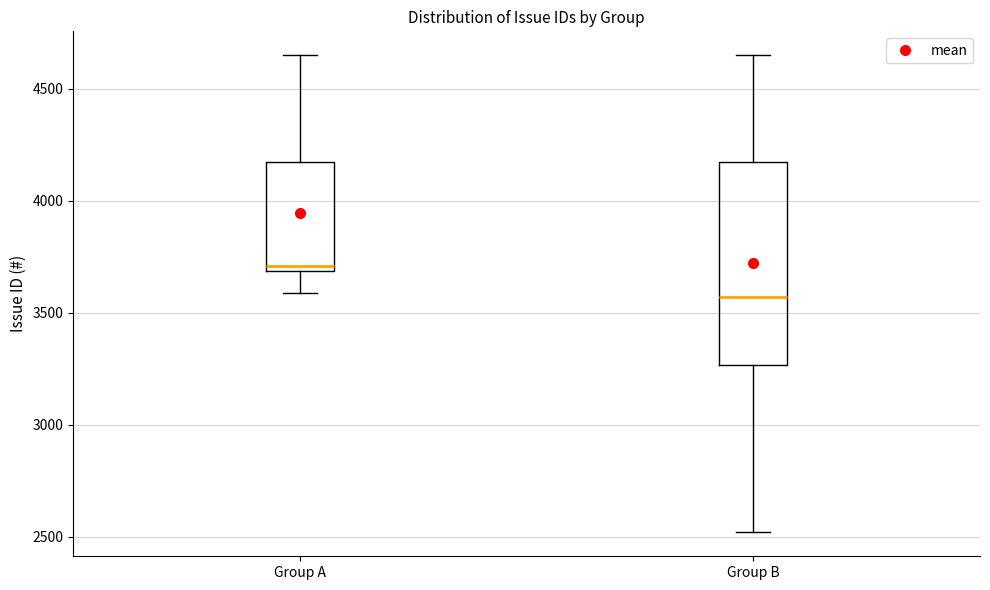

Which box is the tallest, from its lower edge to its upper edge?

Group B